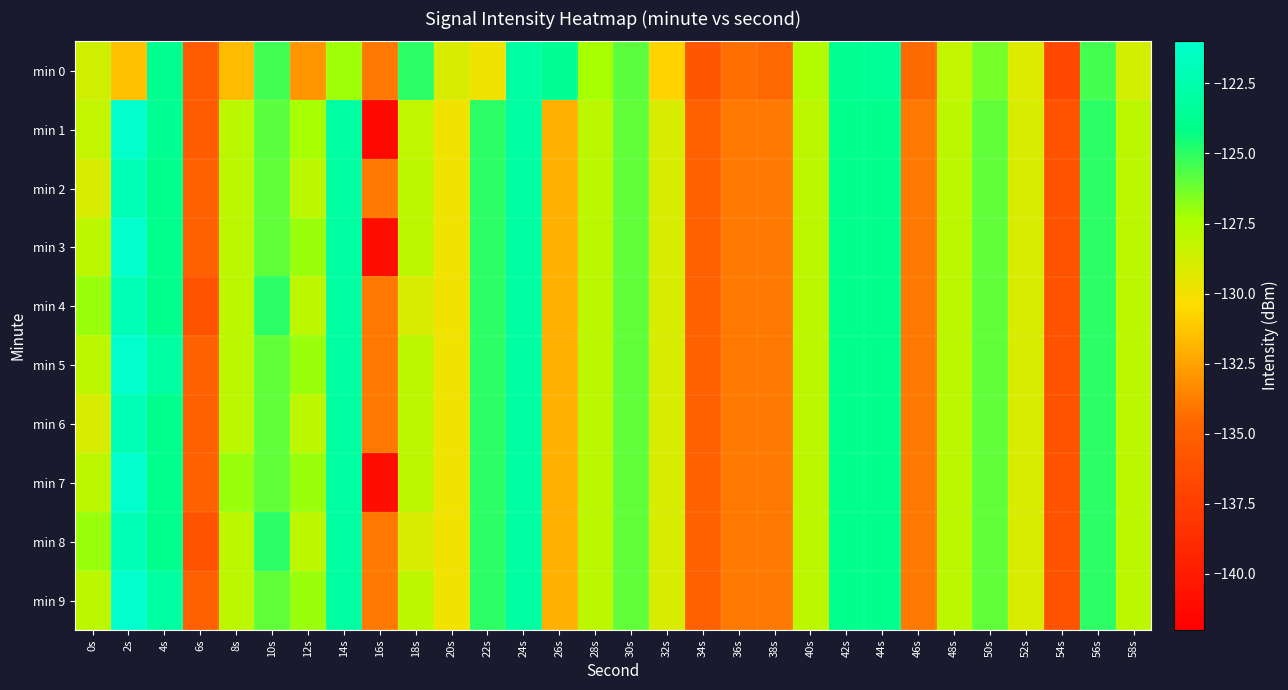

At 12s, list the series in order from largest to smallest.

min 3, min 5, min 7, min 9, min 1, min 2, min 4, min 6, min 8, min 0